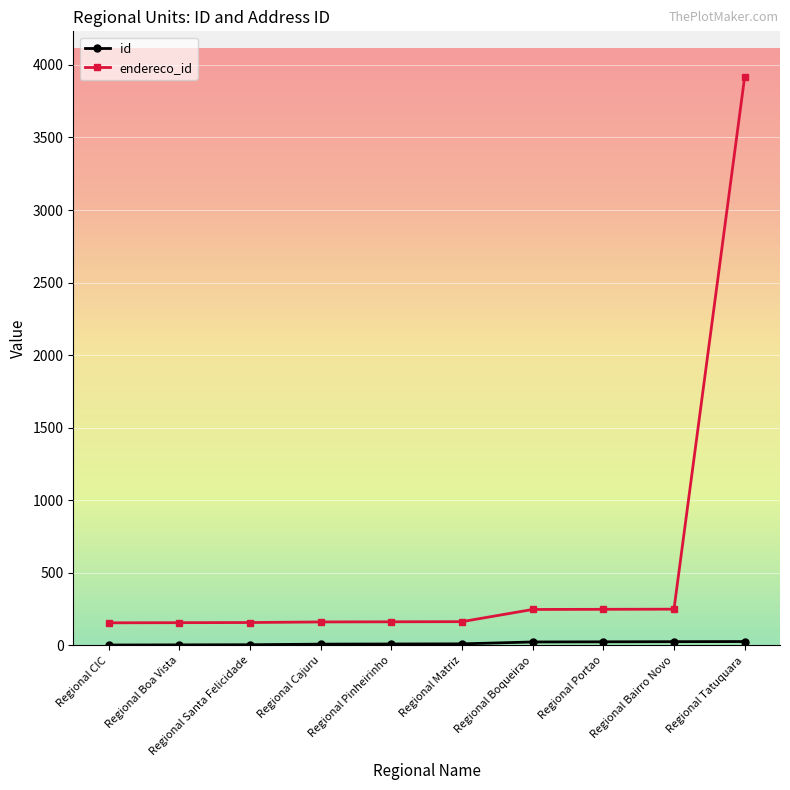

Which label corresponds to the largest value in the chart?

Regional Tatuquara